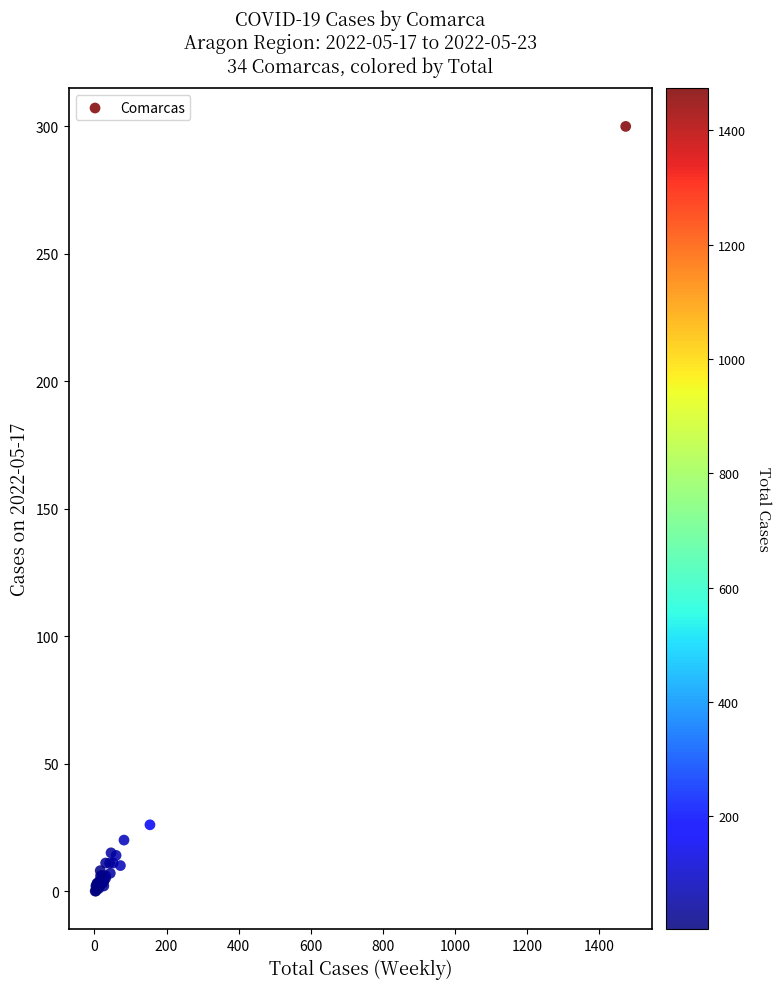

What Y value in the scatter plot is closest to 150?

26